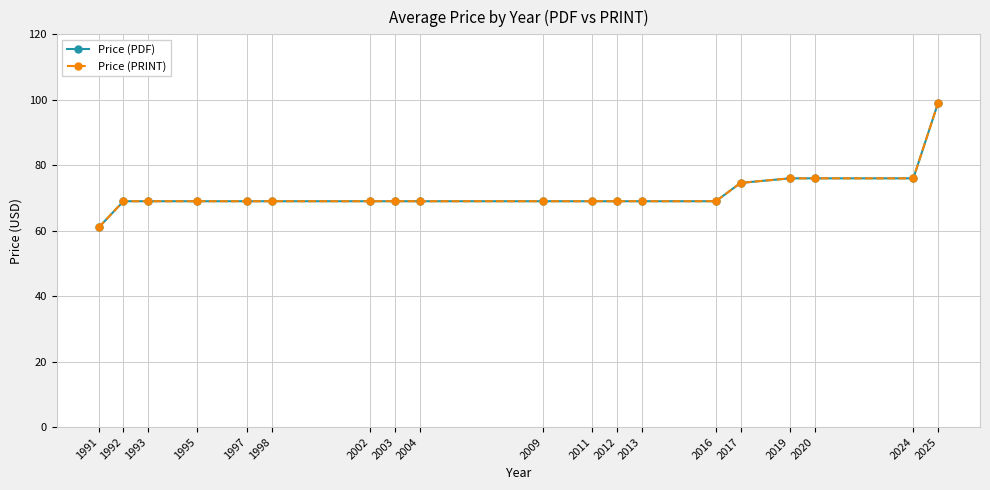

Does the chart have visible grid lines?

Yes